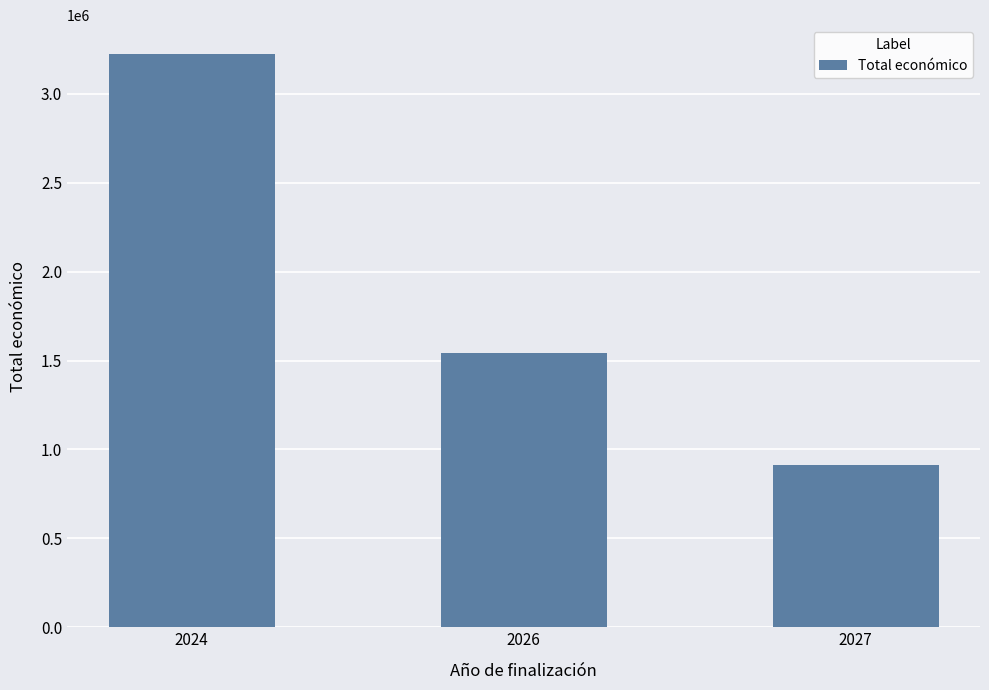

True or false: the data shows 914907 at 2027.

True